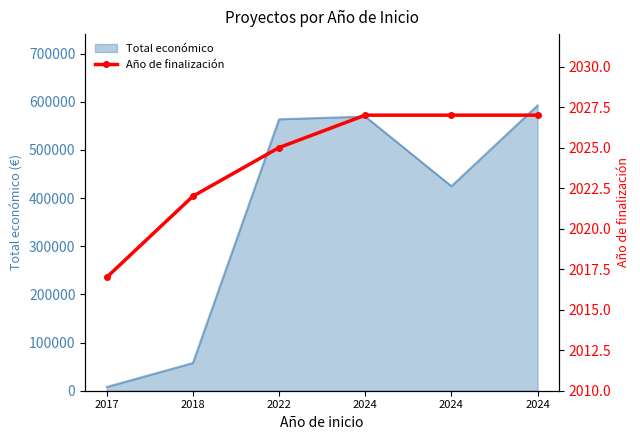

What is the minimum value shown in the chart?

2017